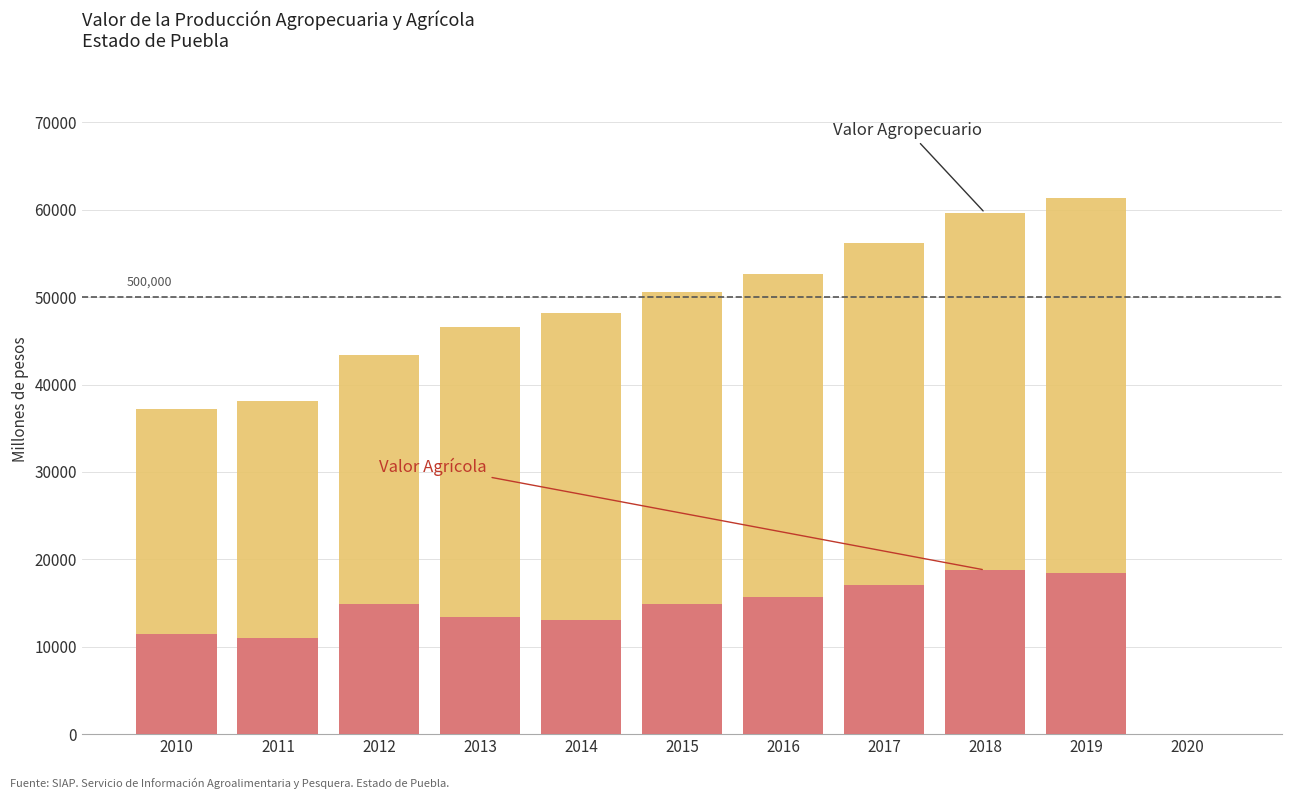

Which series has the largest range (max minus min)?

Valor Agropecuario